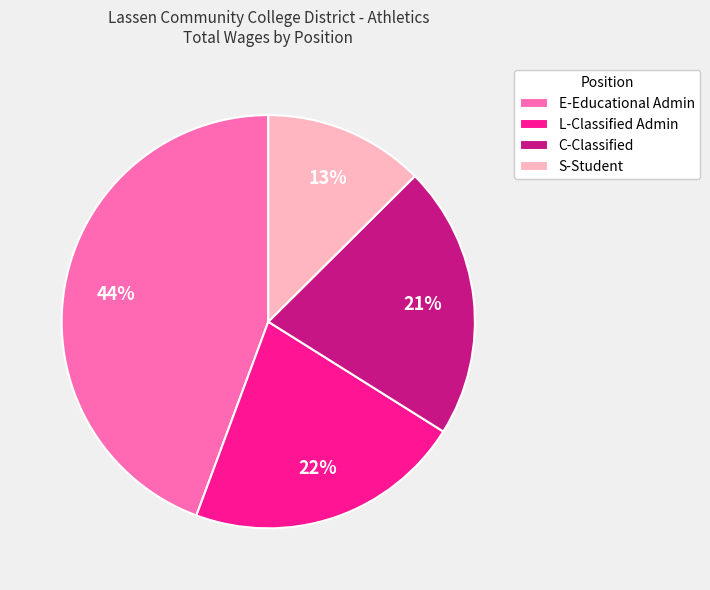

To the nearest percent, what percentage of the pie is L-Classified Admin?

22%